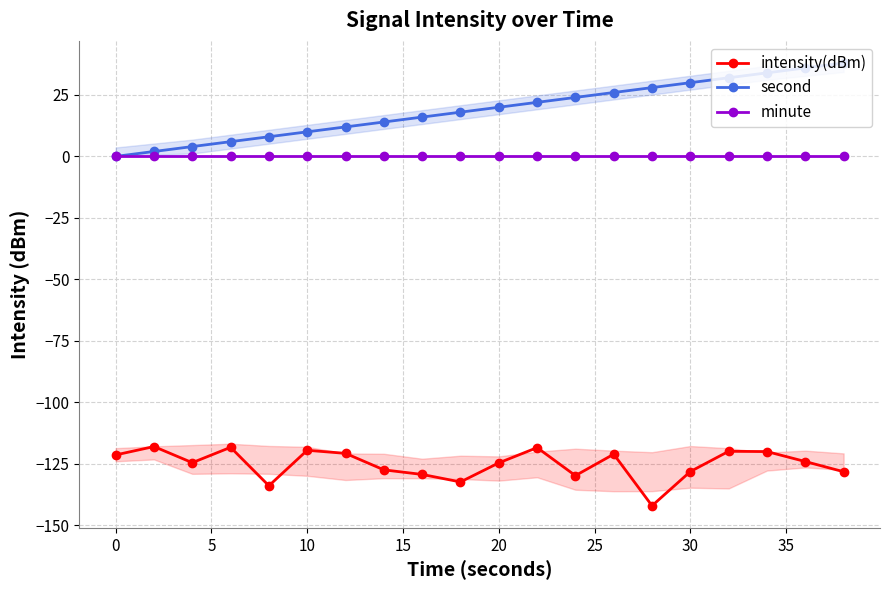

Which series has the largest total across all categories?

second